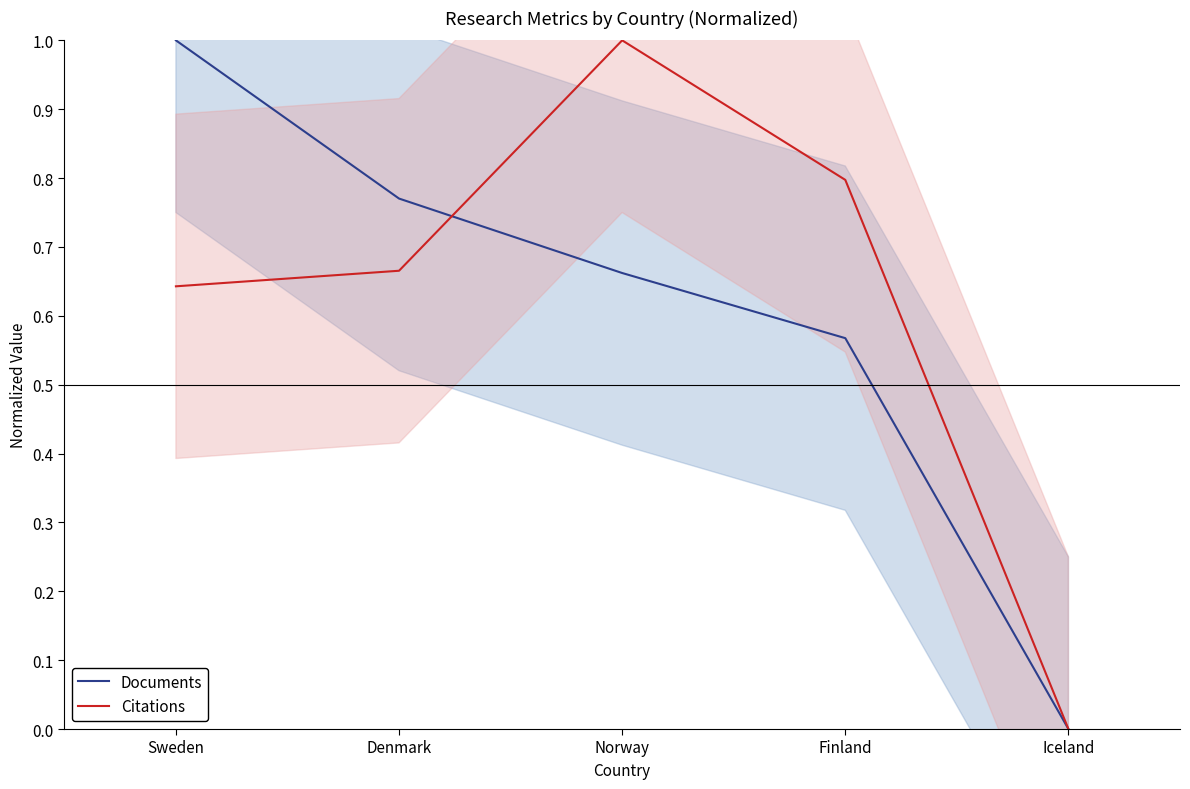

What are all the series names shown in the legend?

Documents, Citations